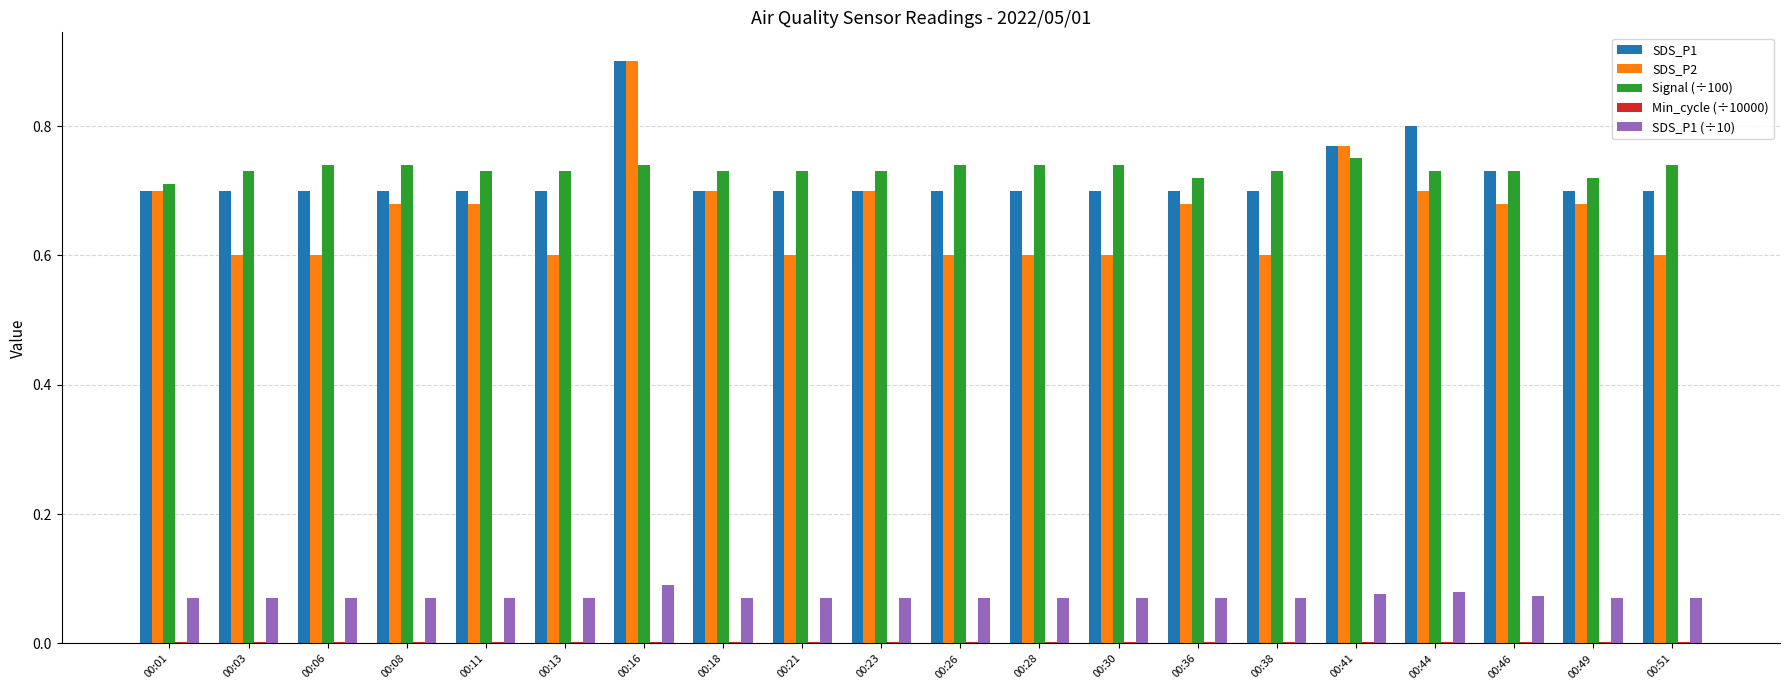

The SDS_P2 series shows 0.6 at 00:06. True or false?

True